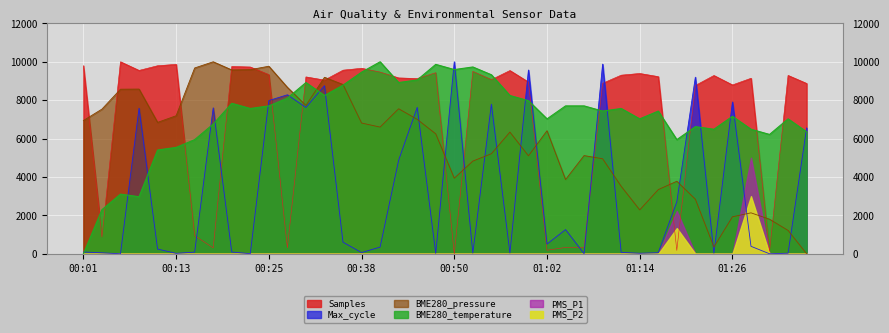

At which label does Samples reach its minimum?

00:50